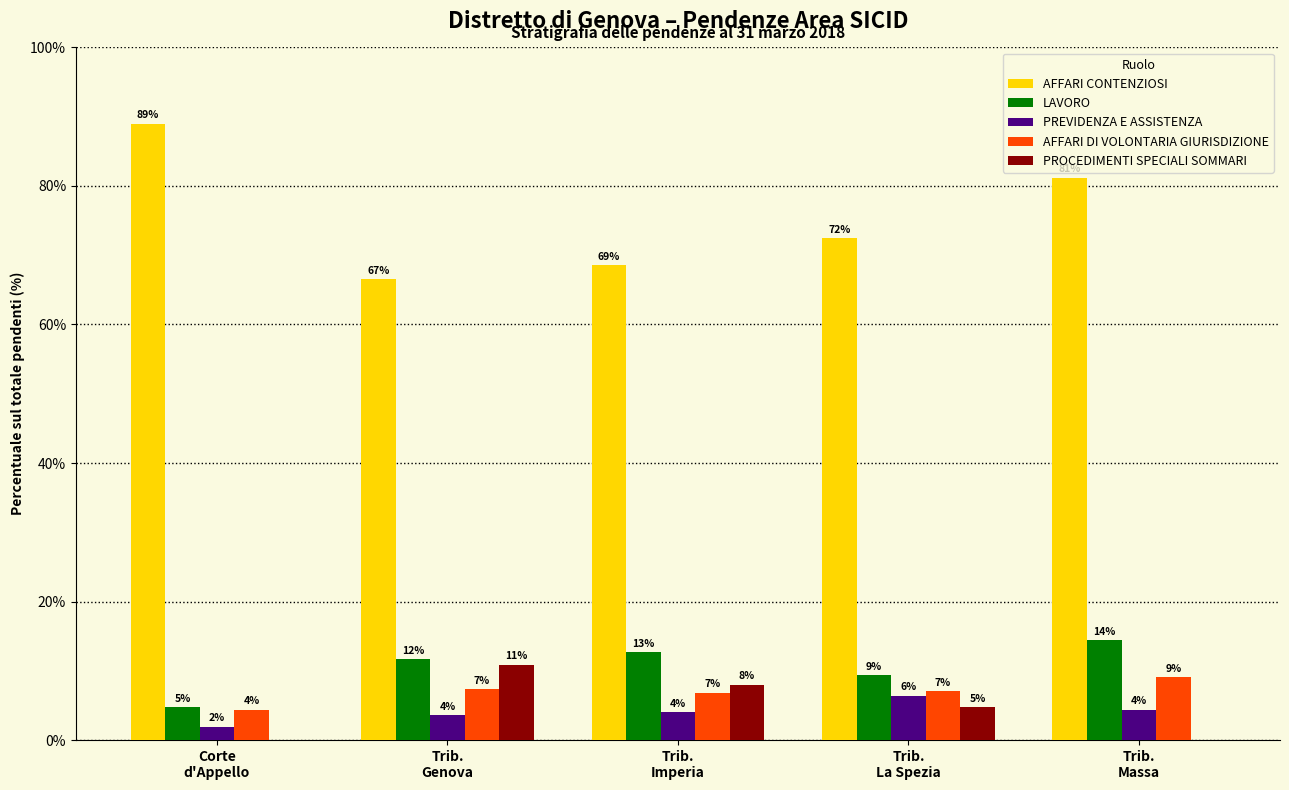

What are all the series names shown in the legend?

AFFARI CONTENZIOSI, LAVORO, PREVIDENZA E ASSISTENZA, AFFARI DI VOLONTARIA GIURISDIZIONE, PROCEDIMENTI SPECIALI SOMMARI